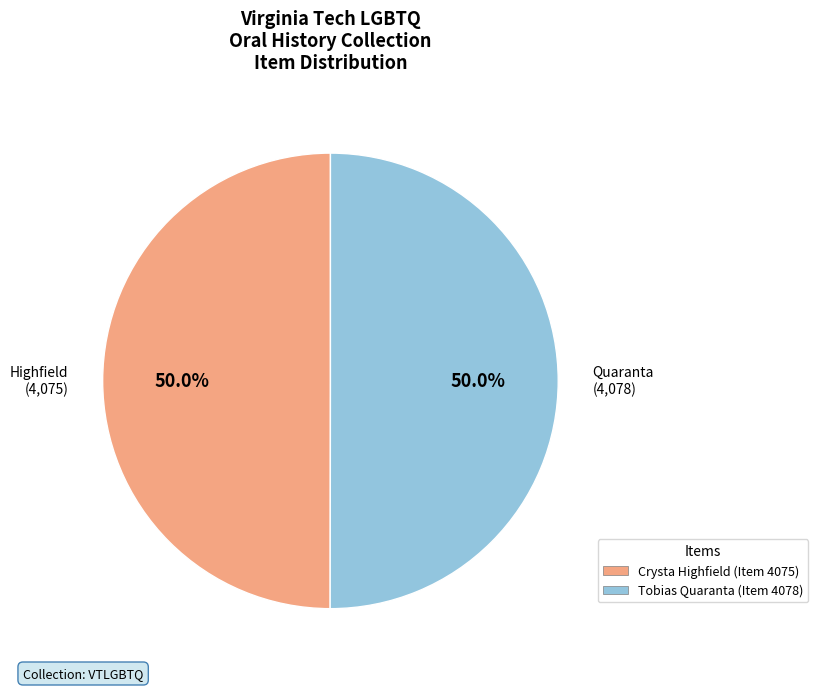

Combined, do Highfield (4,075) and Quaranta (4,078) account for over 50%?

Yes